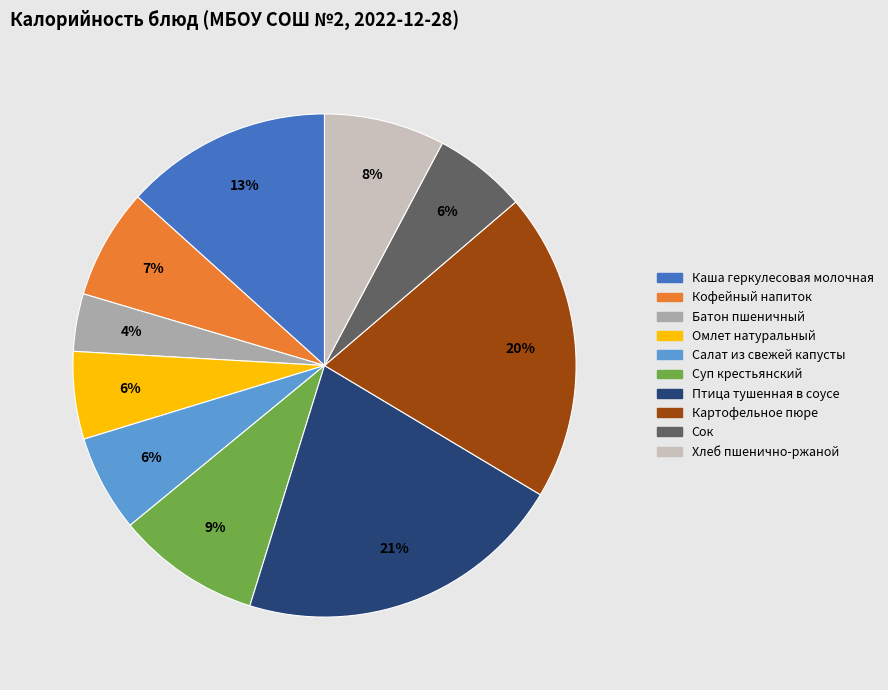

Does Хлеб пшенично-ржаной represent more than half of the total?

No